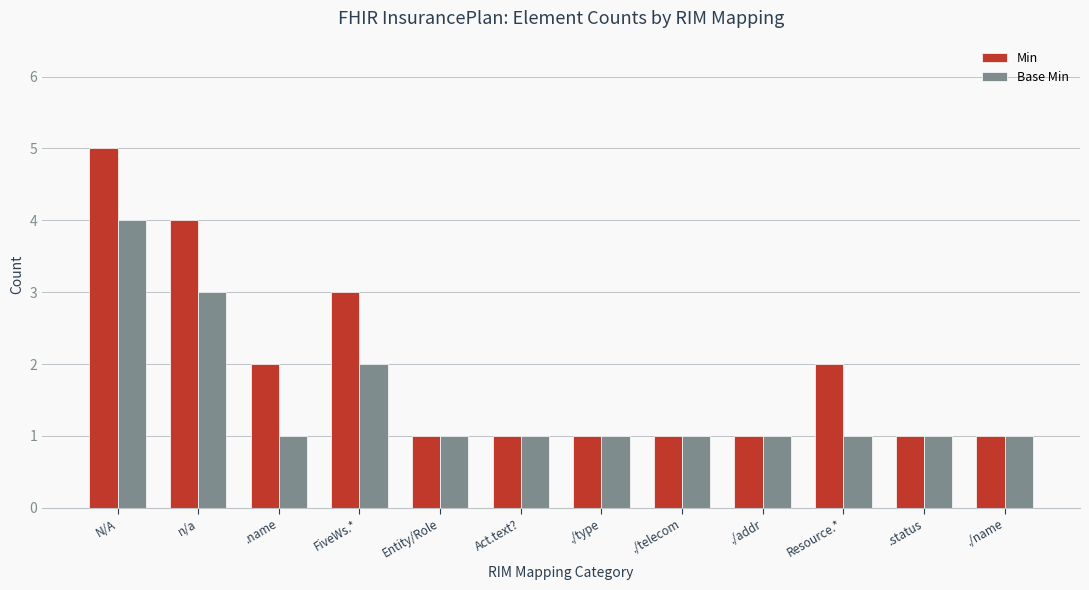

Is the value of Base Min at Resource.* greater than the value of Min at Resource.*?

No